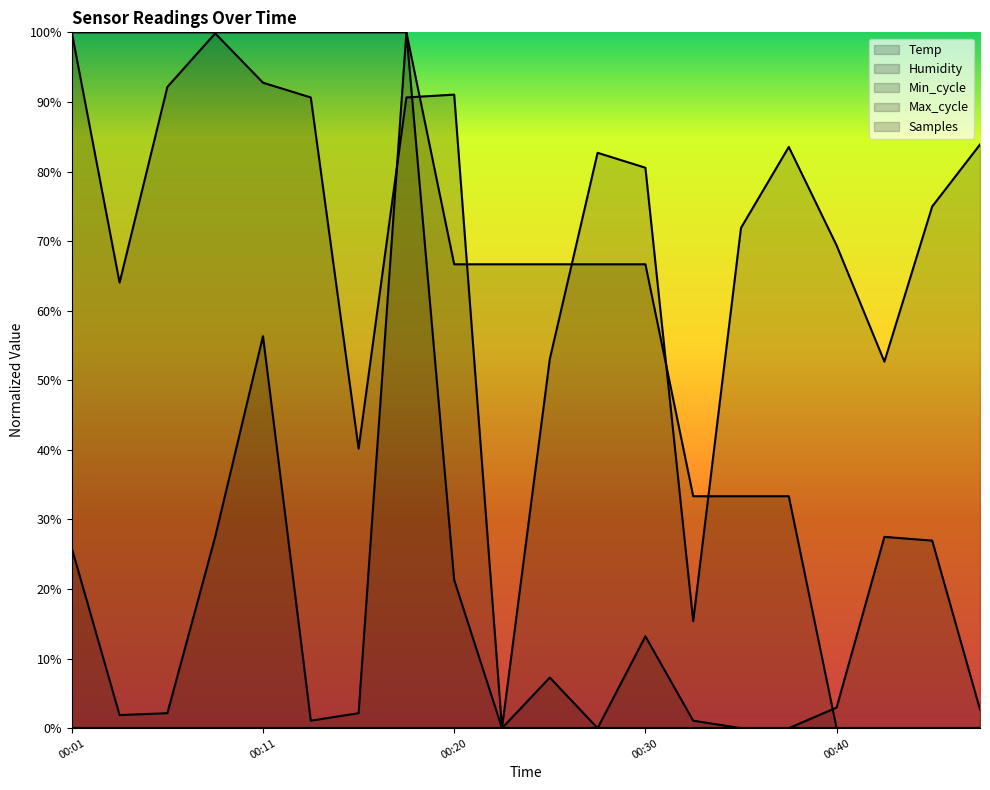

Is it true that Max_cycle equals 0.3 at 00:45?

True